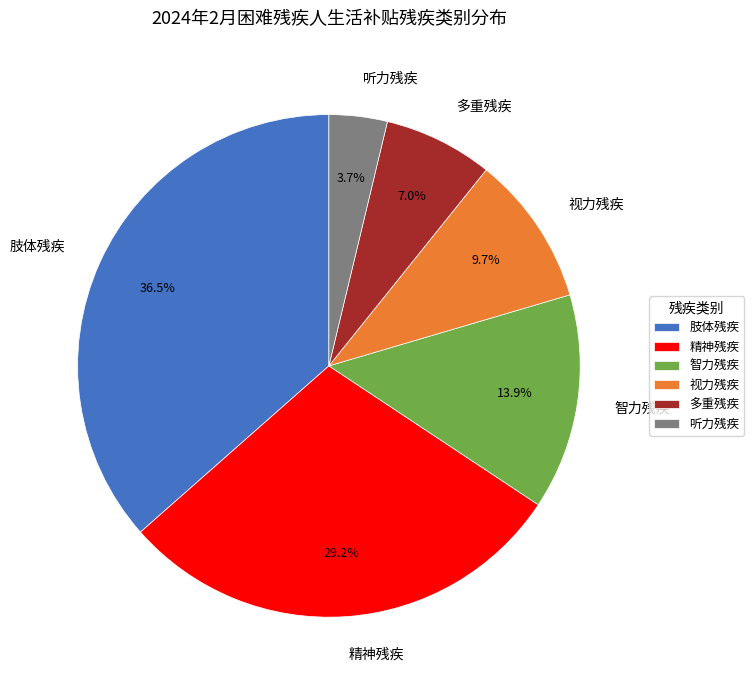

How many segments does this pie chart have?

6